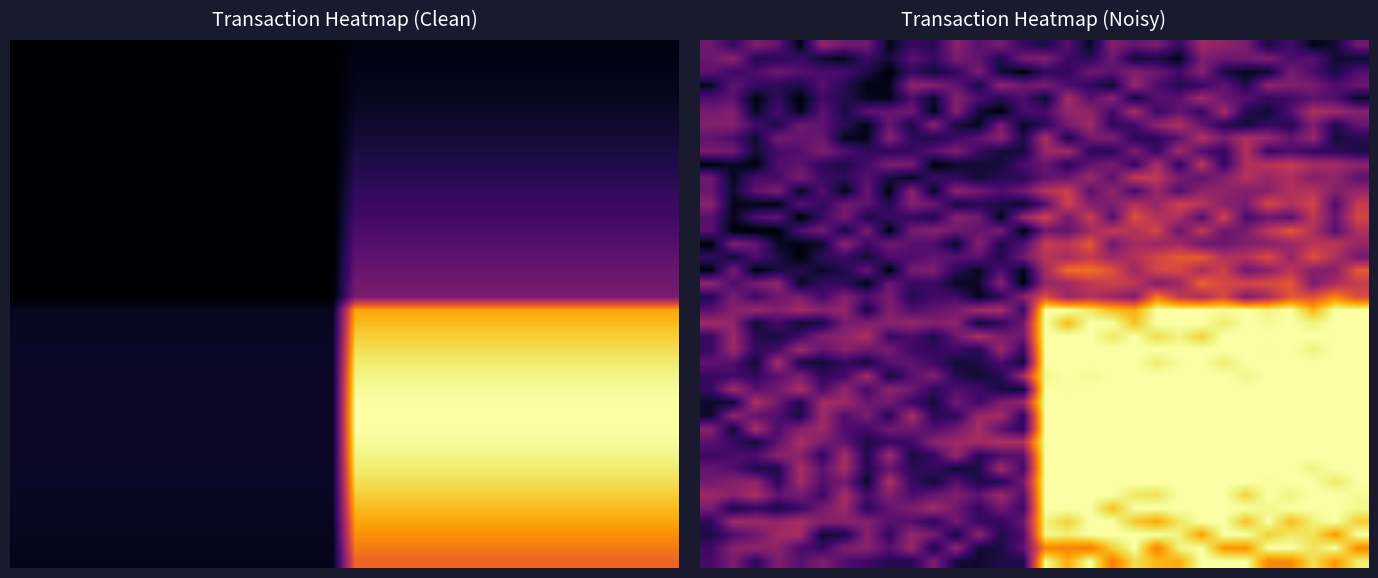

How many distinct data groups are displayed?

40